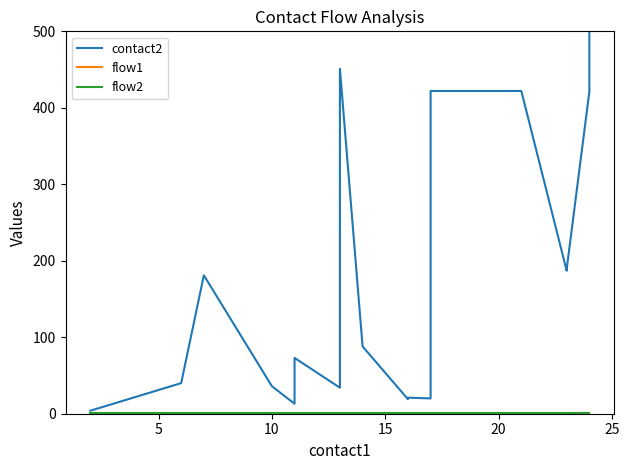

How many series are shown in this chart?

3